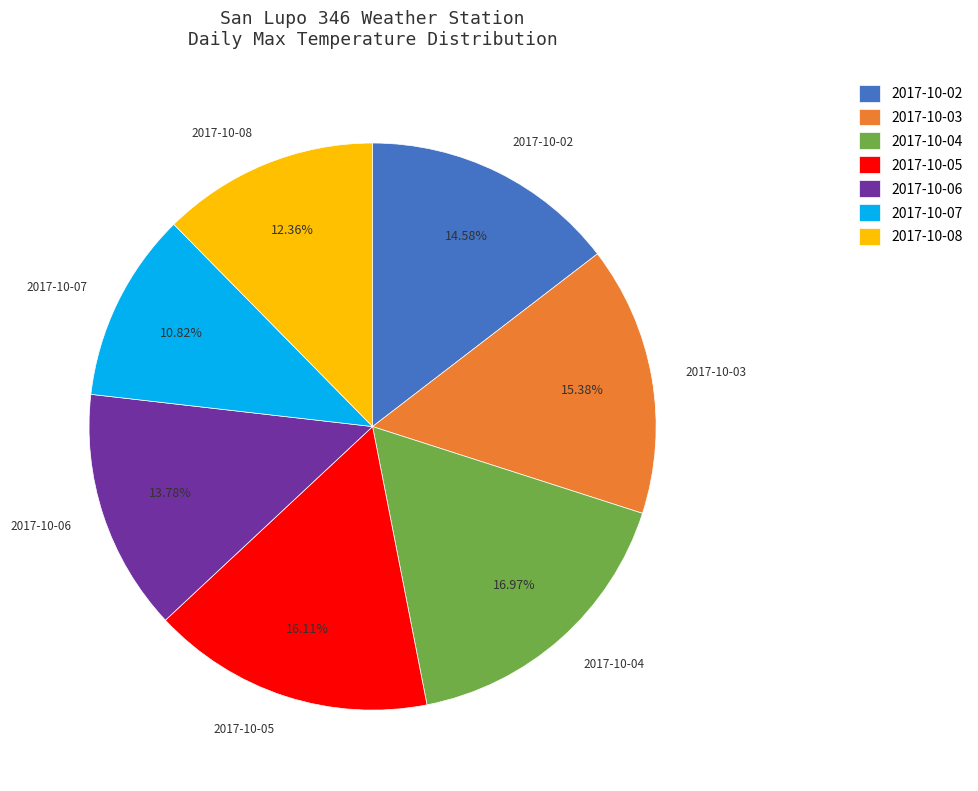

What is the largest slice in the pie chart?

2017-10-04